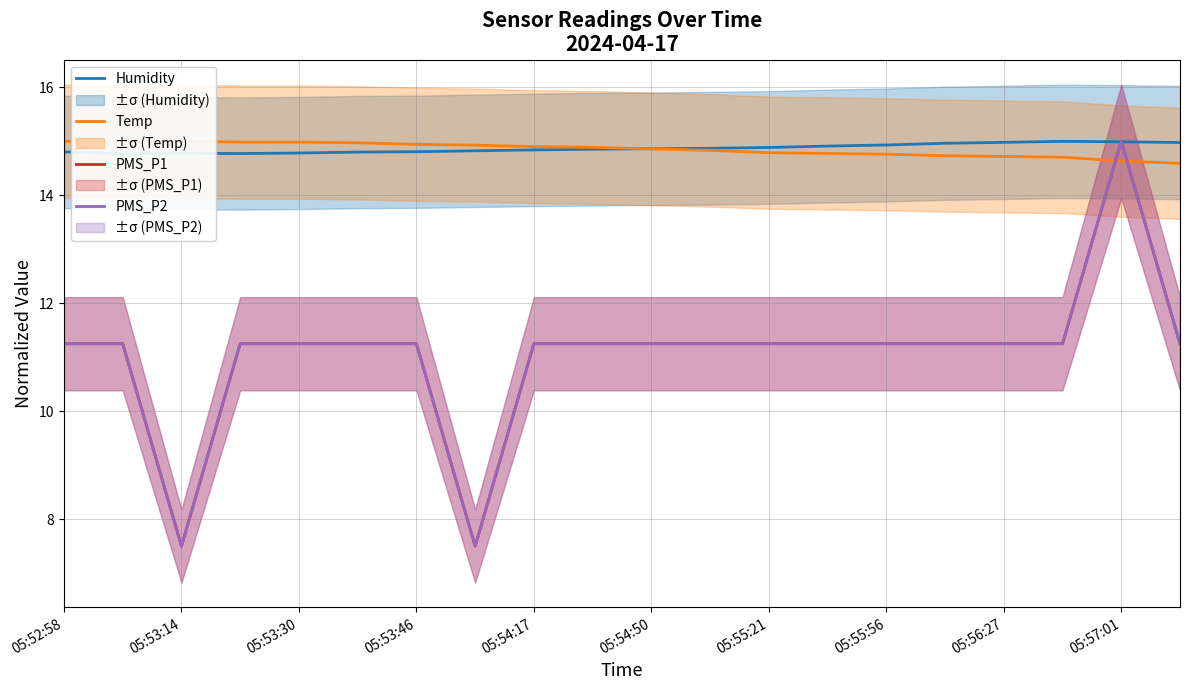

At 05:53:14, list the series in order from smallest to largest.

PMS_P1, PMS_P2, Humidity, Temp